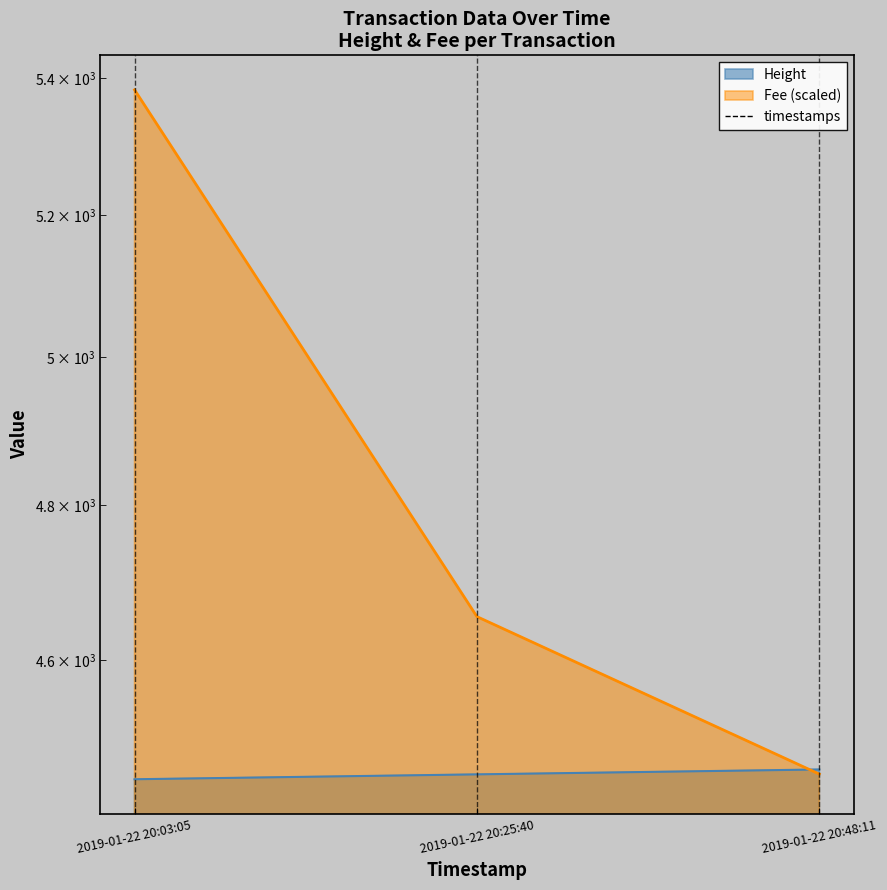

What is the average value of the Fee series?

4831.7